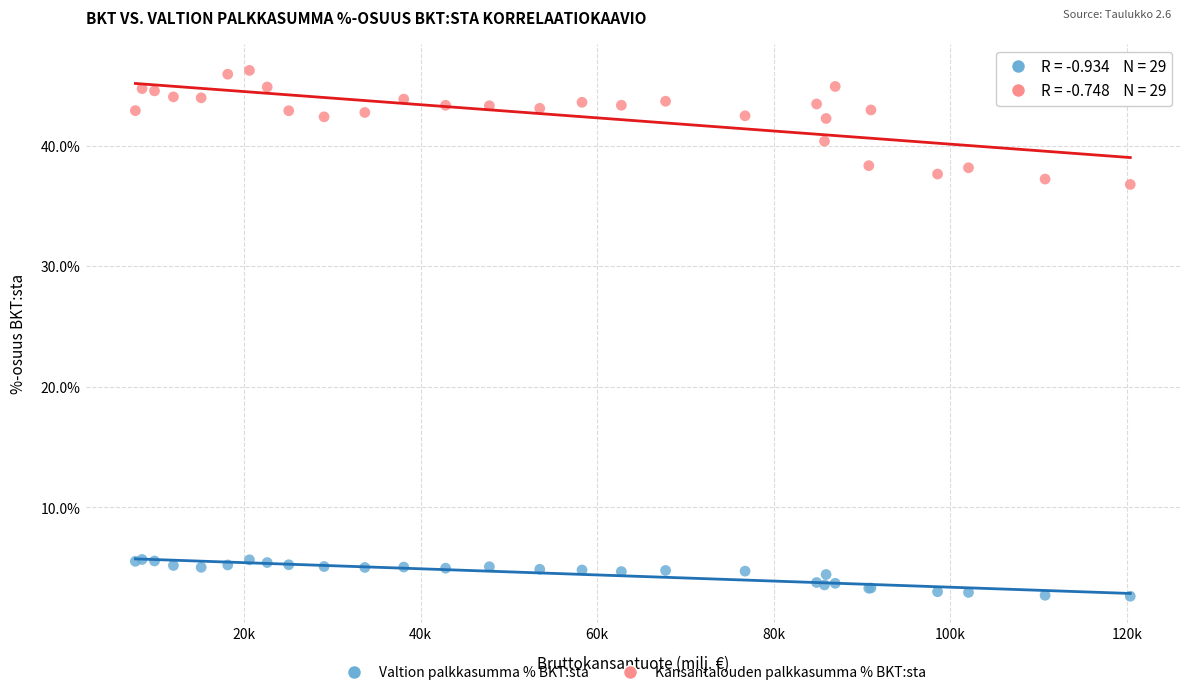

What are all the series names shown in the legend?

Valtion palkkasumma % BKT:sta, Kansantalouden palkkasumma % BKT:sta